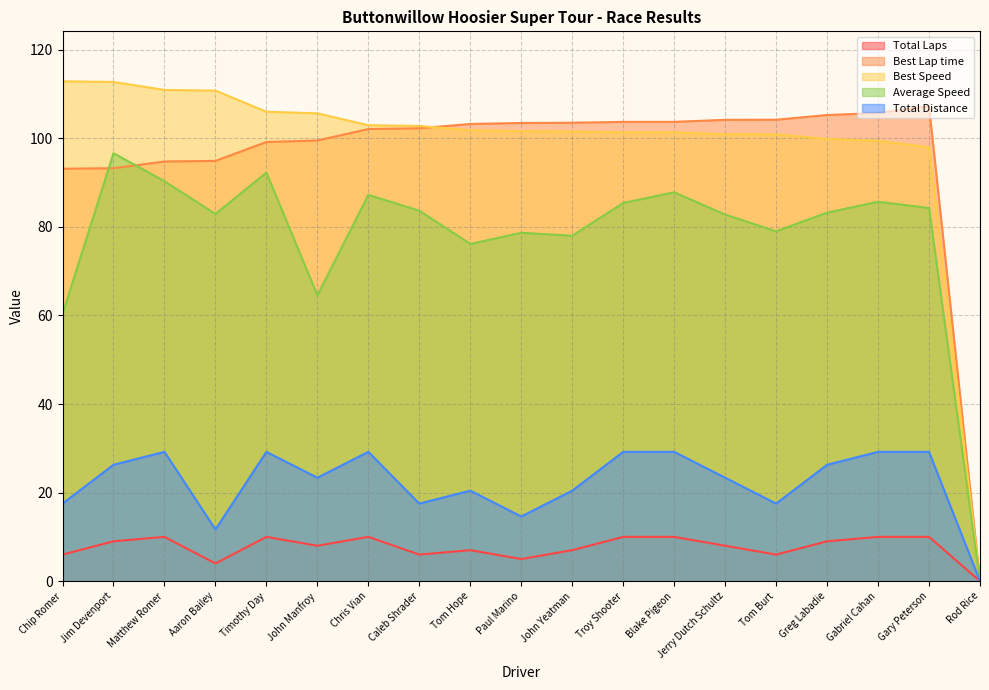

What is the spread (max minus min) of values at John Manfroy?

97.6